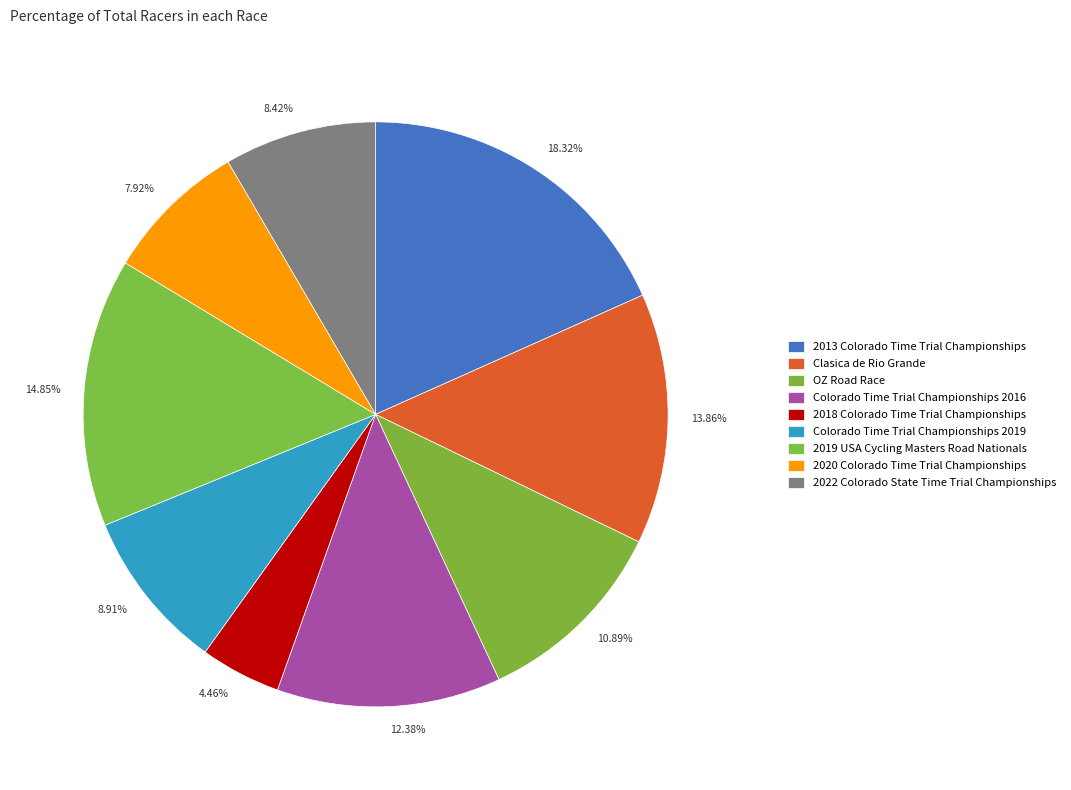

Approximately how many times larger is the value at 18.32% compared to 14.85%?

1.2